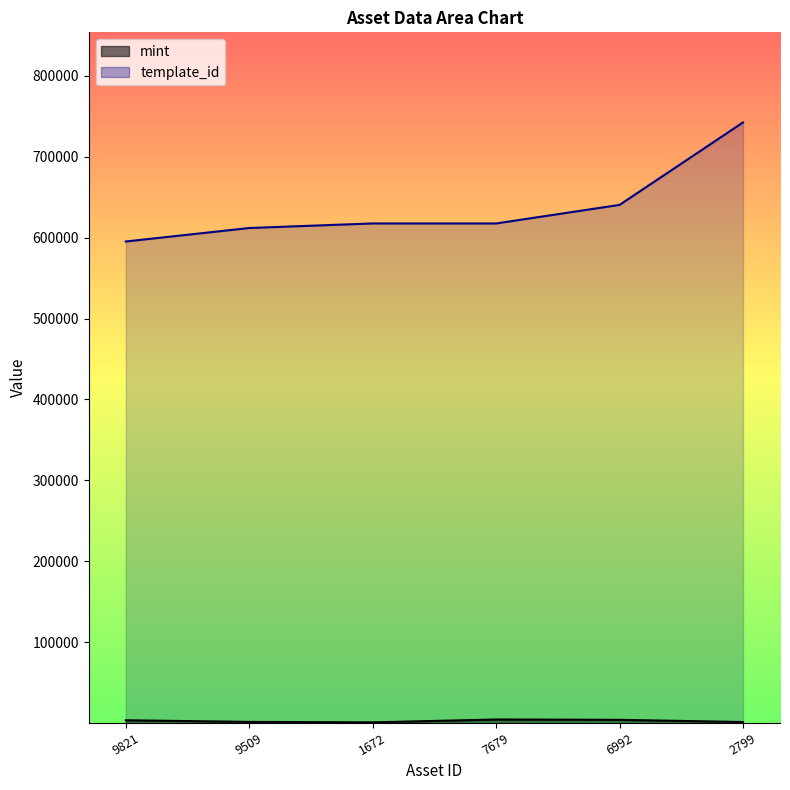

True or false: template_id has more than 0 points higher than both neighbors.

False